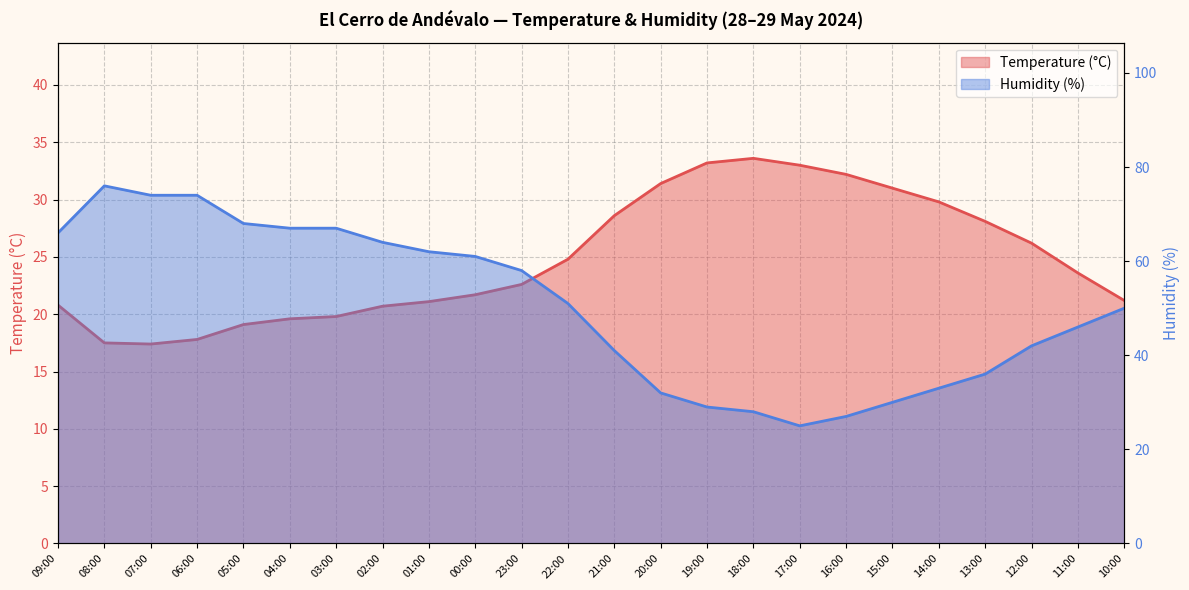

What is the smallest value displayed?

17.4